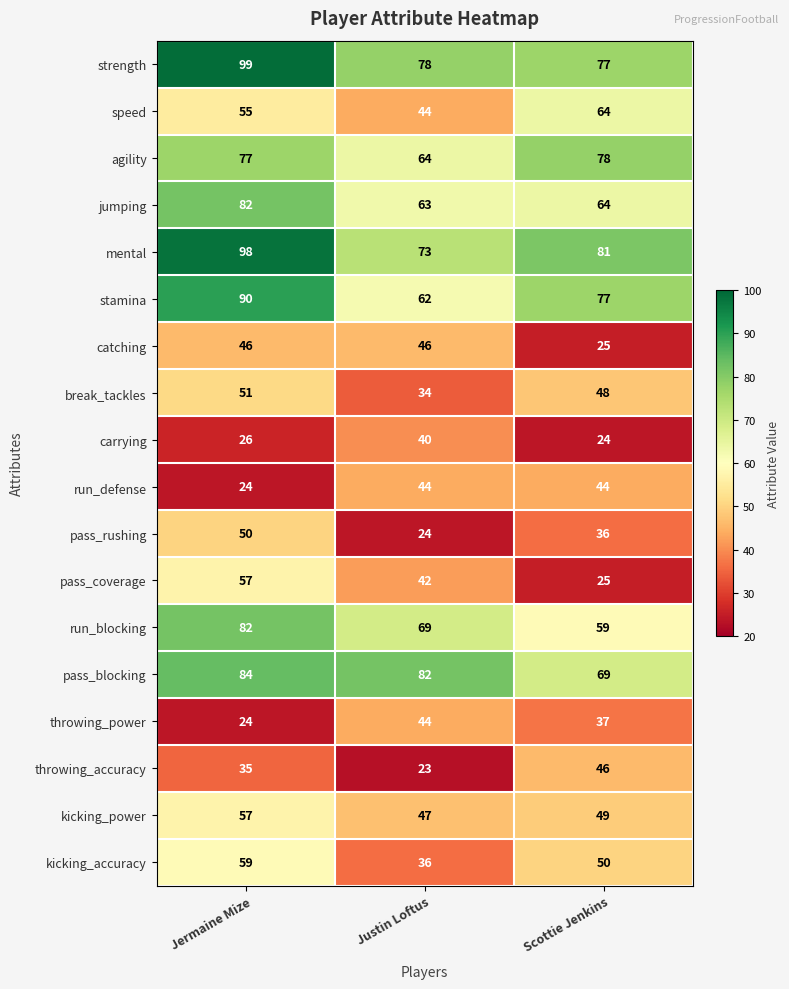

Where does the kicking_power series first go above 49?

Jermaine Mize